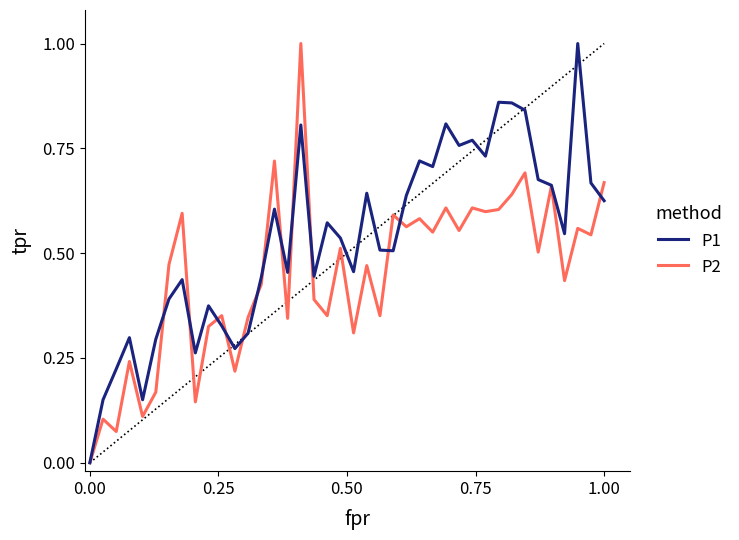

In P2, how many points are higher than both neighbors (excluding endpoints)?

15